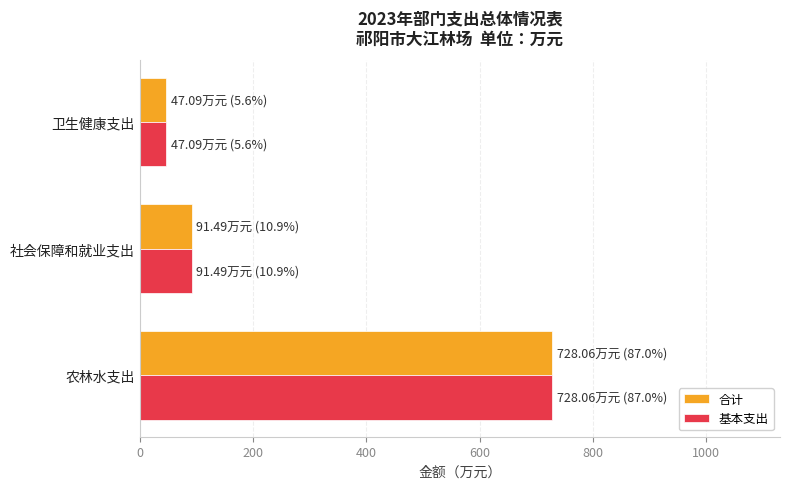

What is the difference between the maximum and minimum values in the 基本支出 series?

681.0